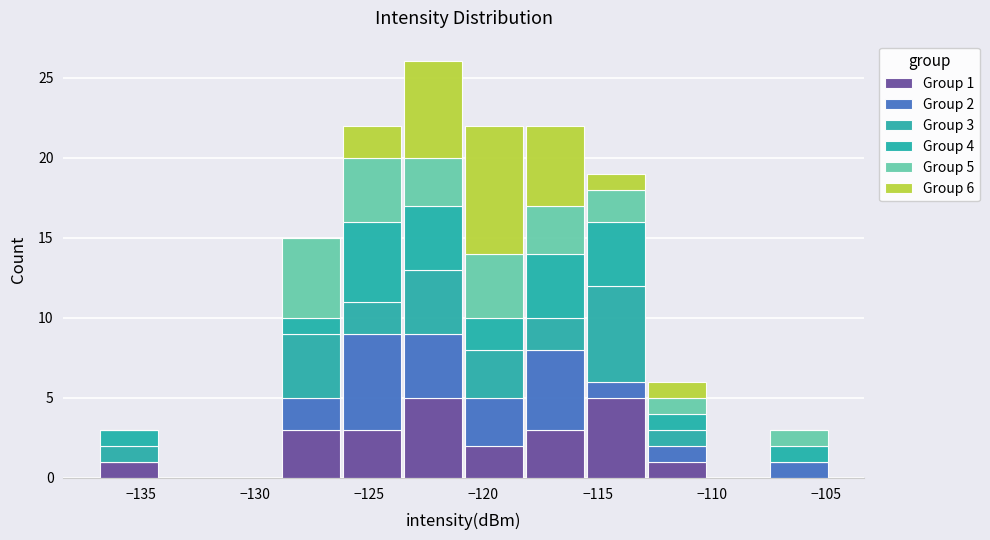

Which range on the x-axis has the tallest stacked bar (by total height)?

-123.5 to -121.0